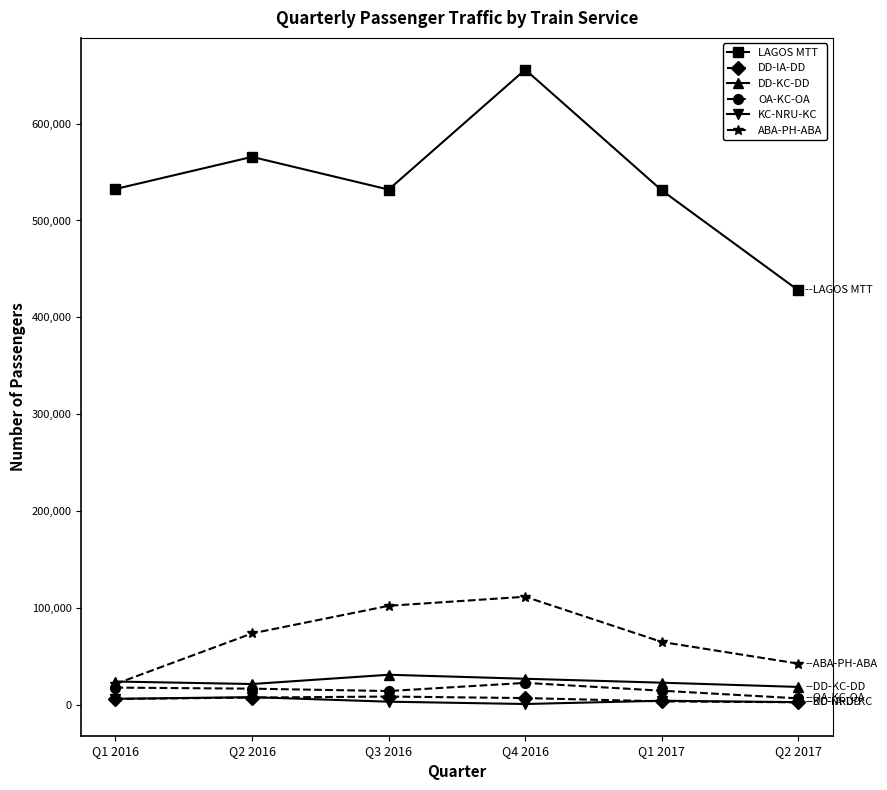

True or false: KC-NRU-KC has more than 0 points higher than both neighbors.

True